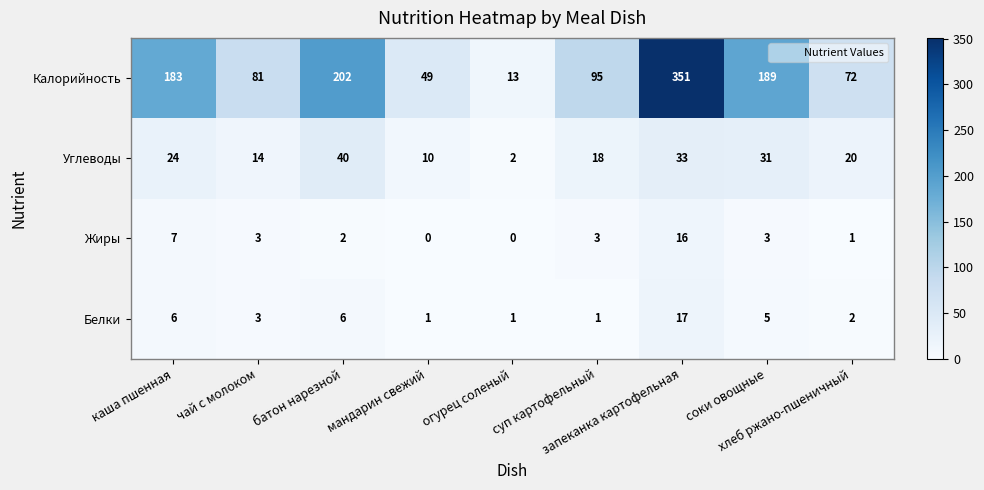

Between батон нарезной and соки овощные, which series saw the biggest shift?

Калорийность